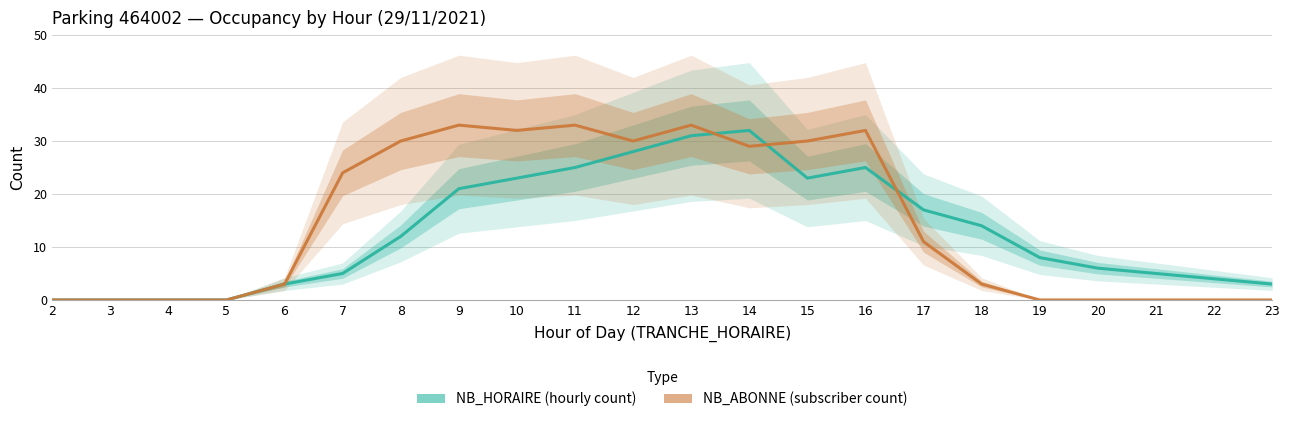

Does the chart display data point markers on the line(s)?

No